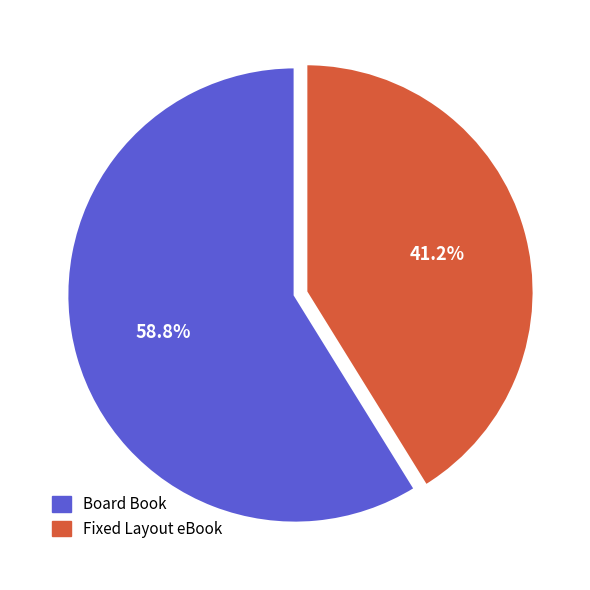

How many segments does this pie chart have?

2